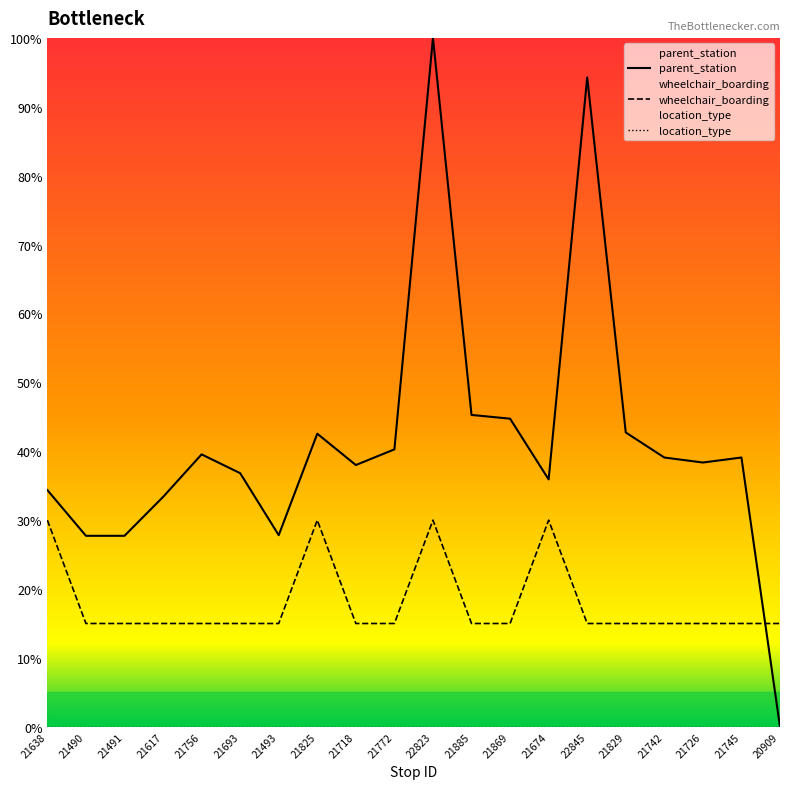

What is the approximate value of parent_station at 22823?

100.0